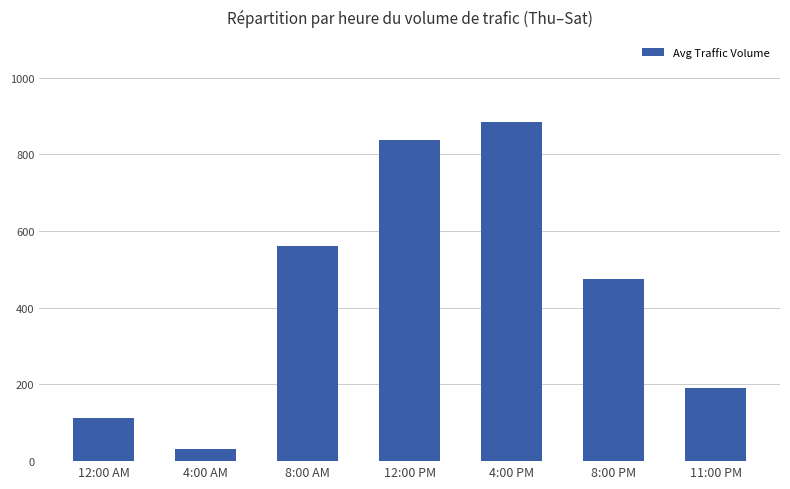

How many values are below 475?

3